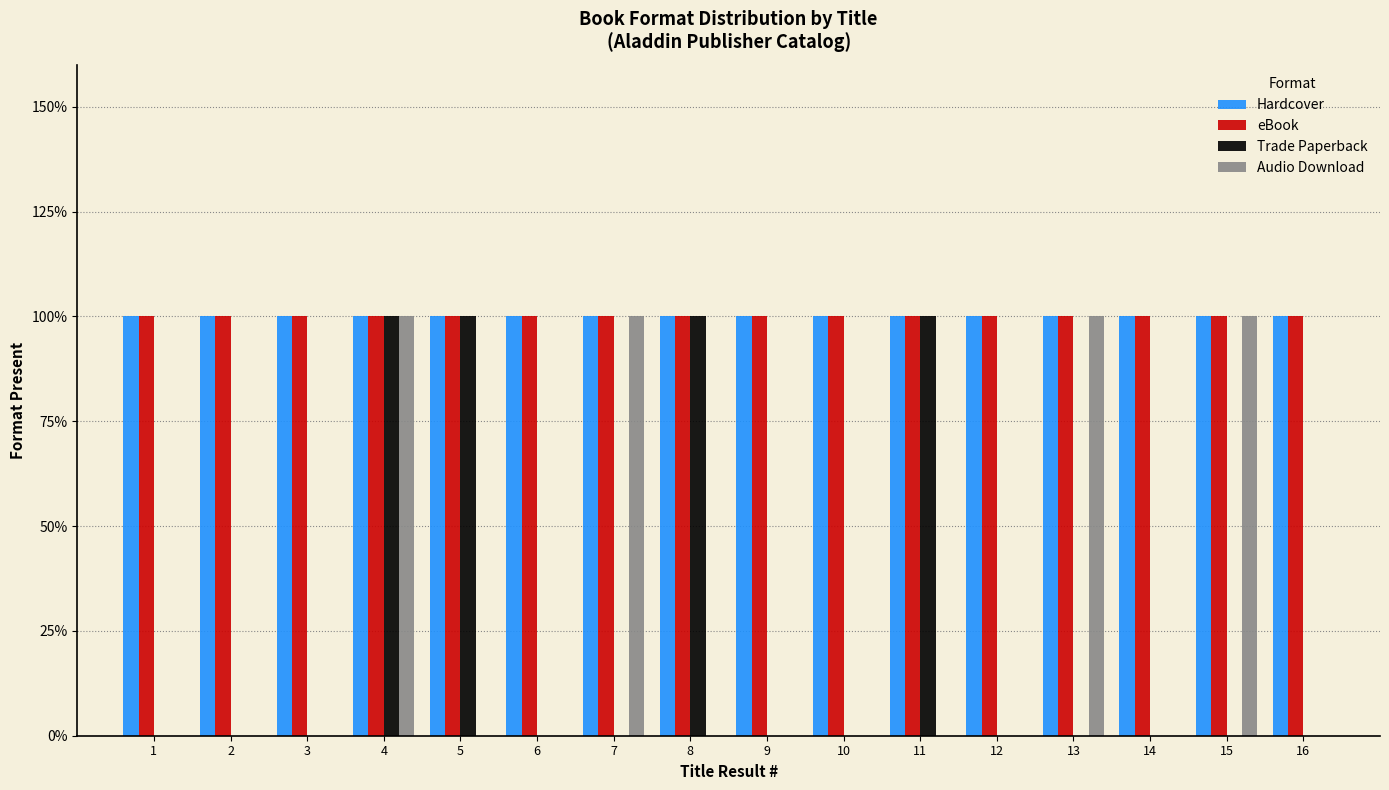

Which series has the largest range (max minus min)?

Trade Paperback